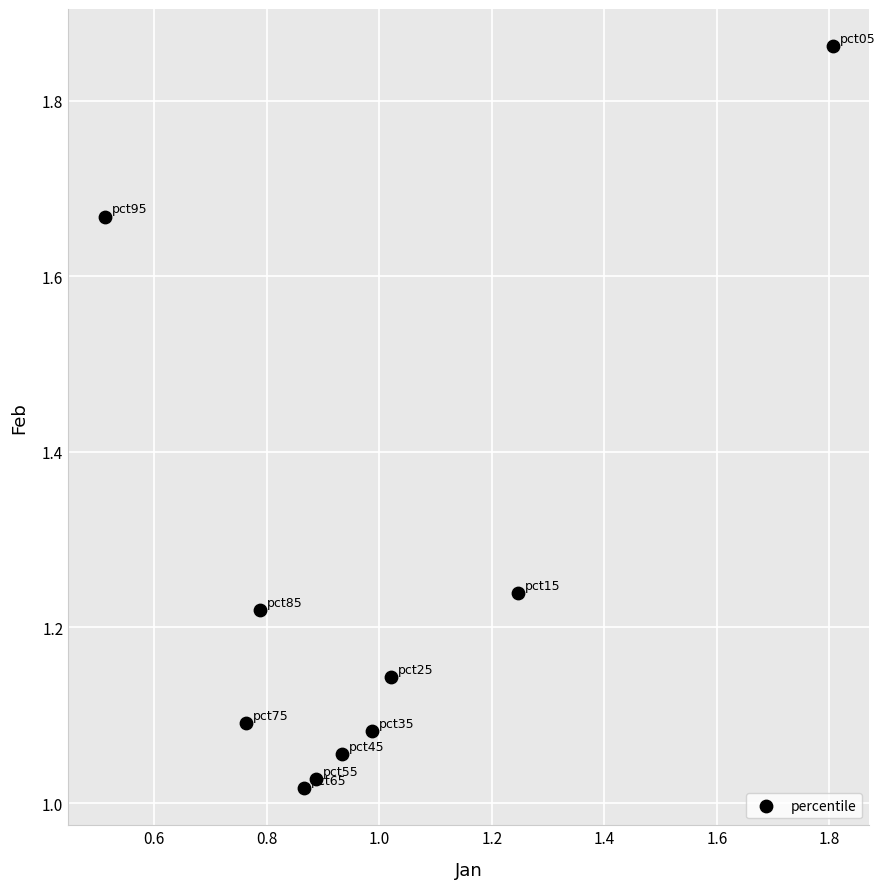

What is the range of Y values (max minus min)?

0.8